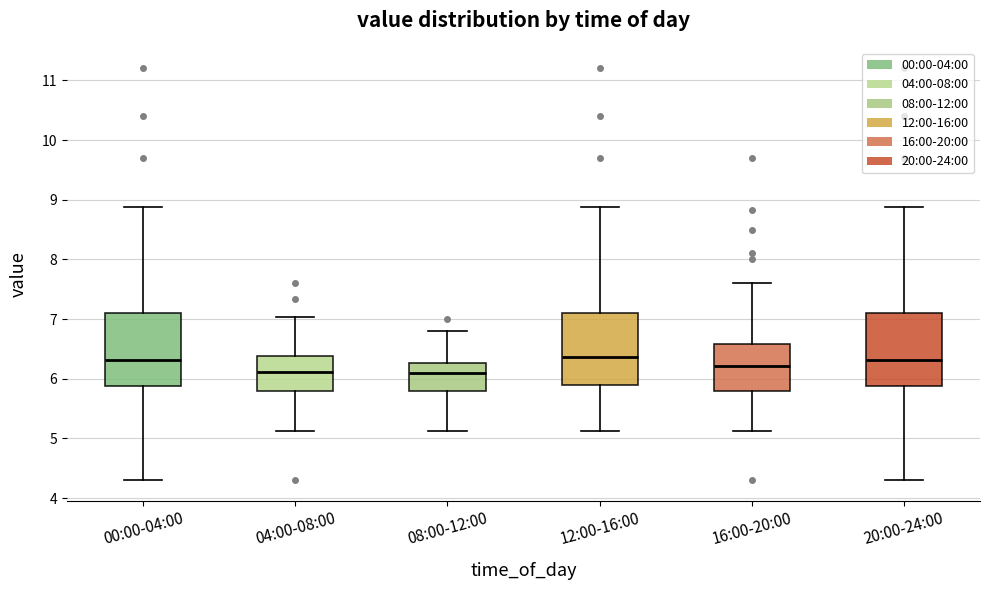

Where does the lower whisker of the box for 20:00-24:00 end on the y-axis? The values are not printed on the chart, so give them approximately, as read against the axis.

4.3